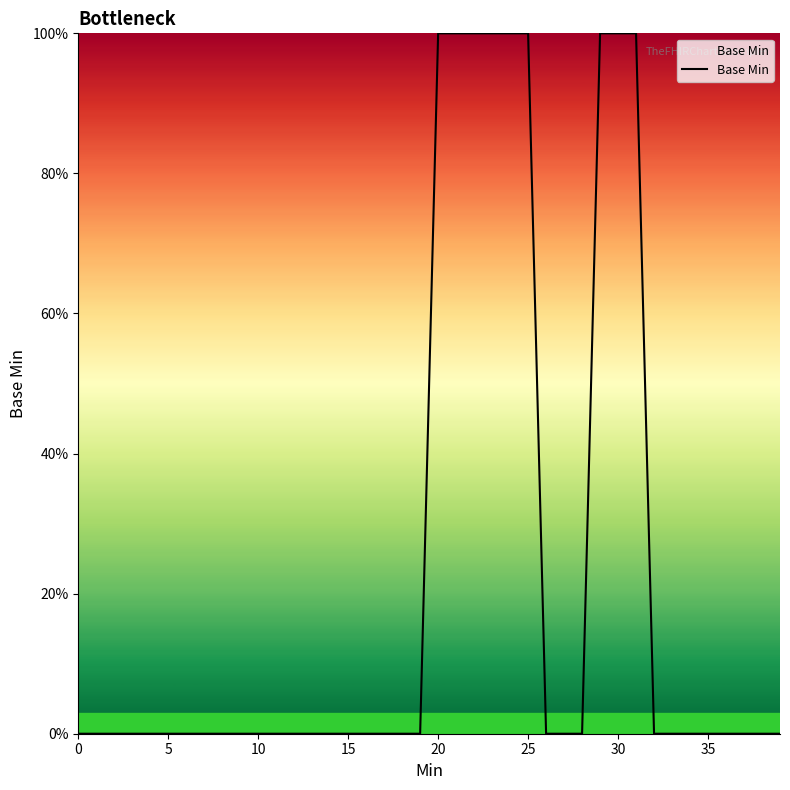

Does the chart have visible grid lines?

No